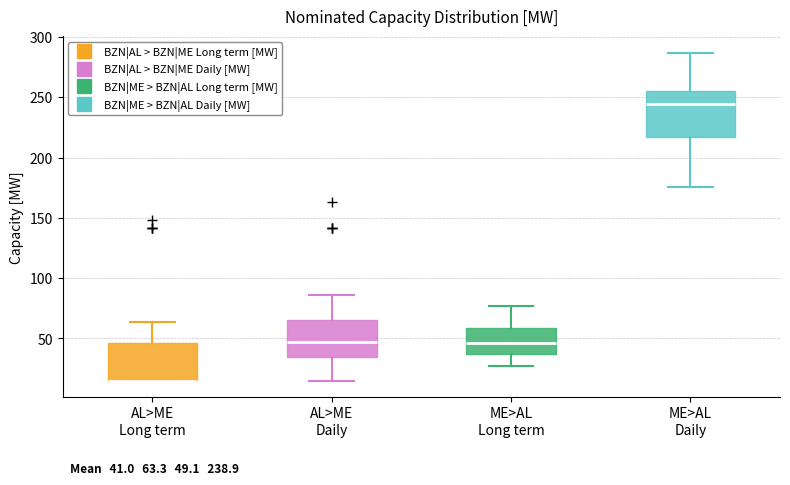

Which box is the tallest, from its lower edge to its upper edge?

ME>AL Daily